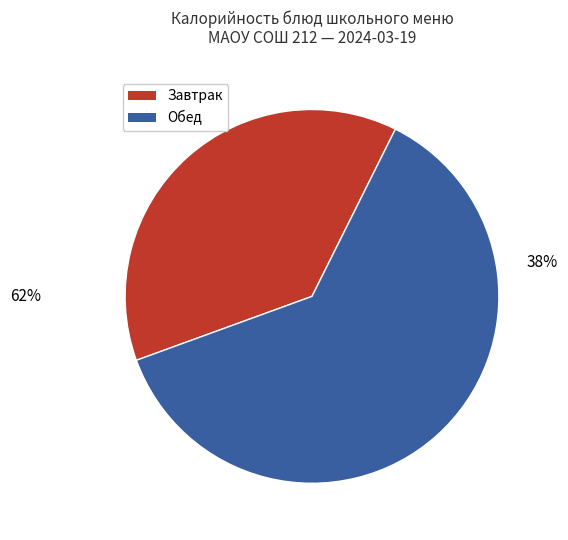

The хлеб slice represents 4% of the pie. True or false?

False